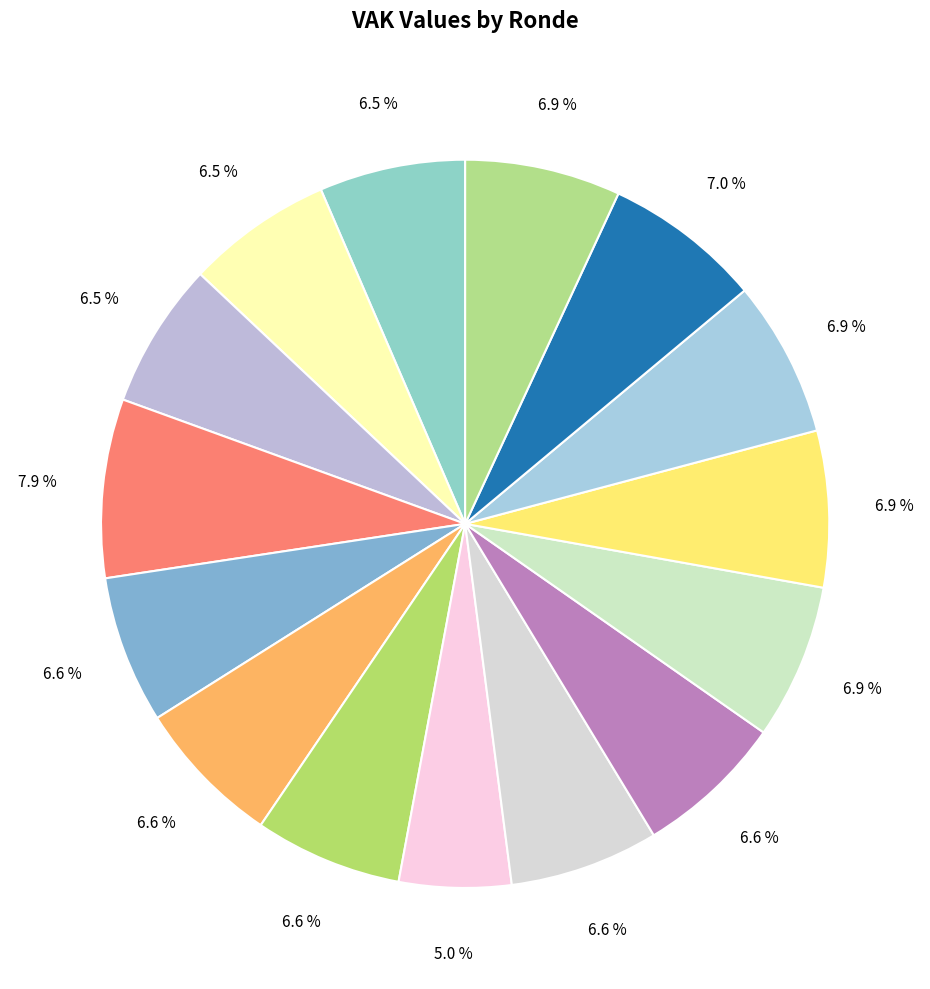

How many slices are in this pie chart?

15